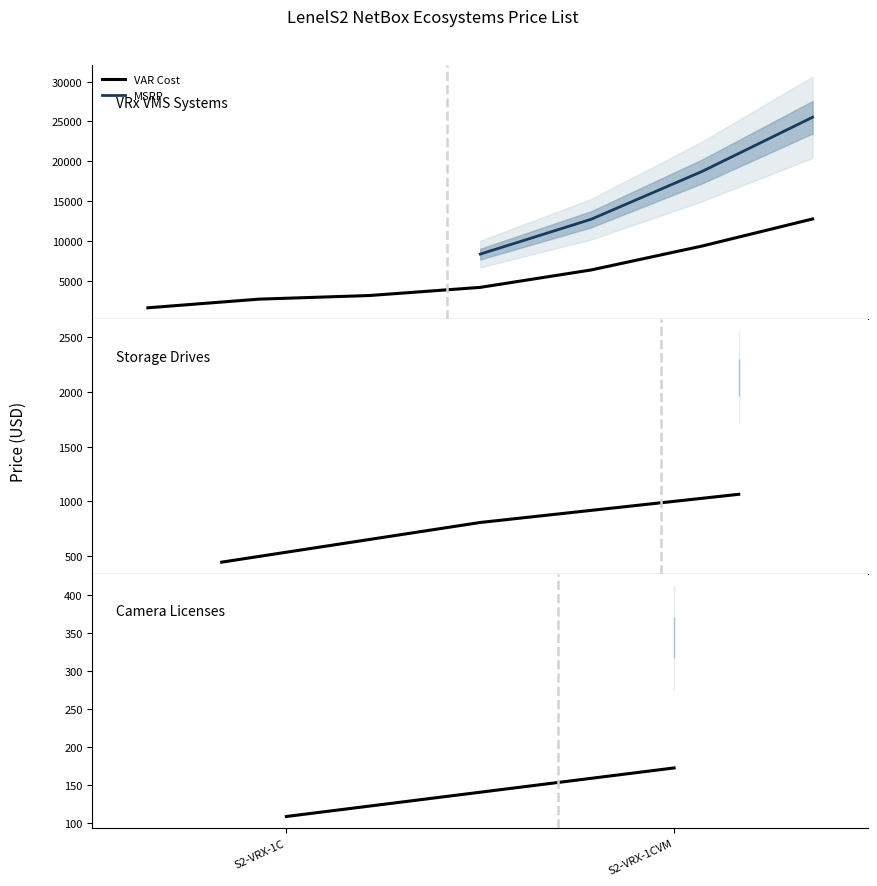

True or false: VAR Cost and MSRP intersect in this chart.

False